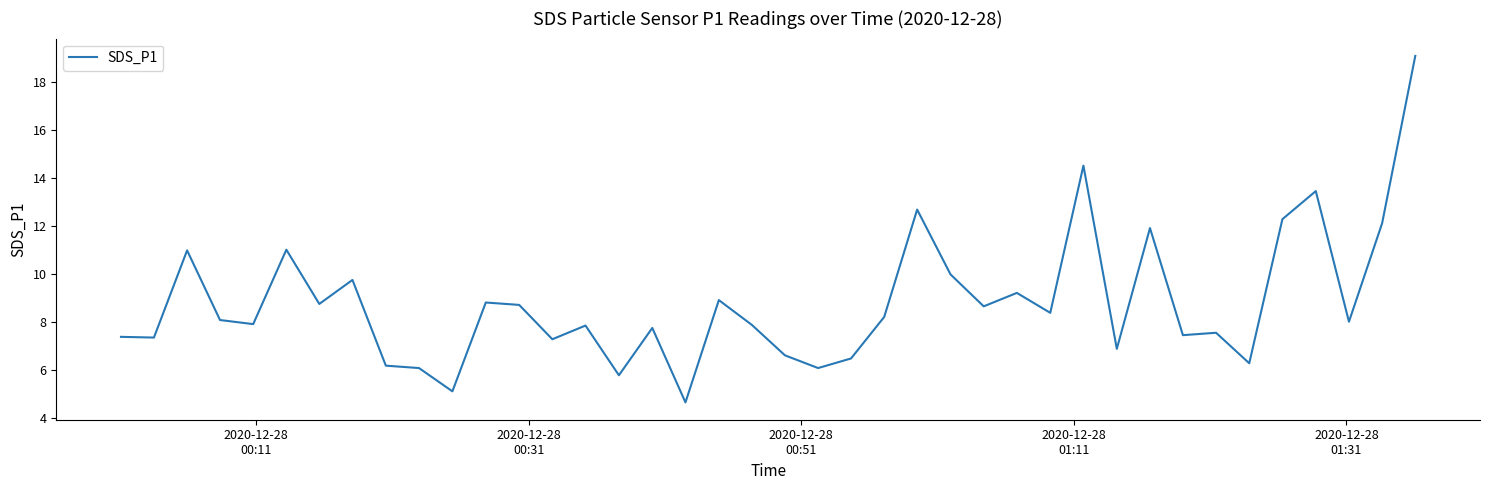

What is the smallest value displayed?

4.7